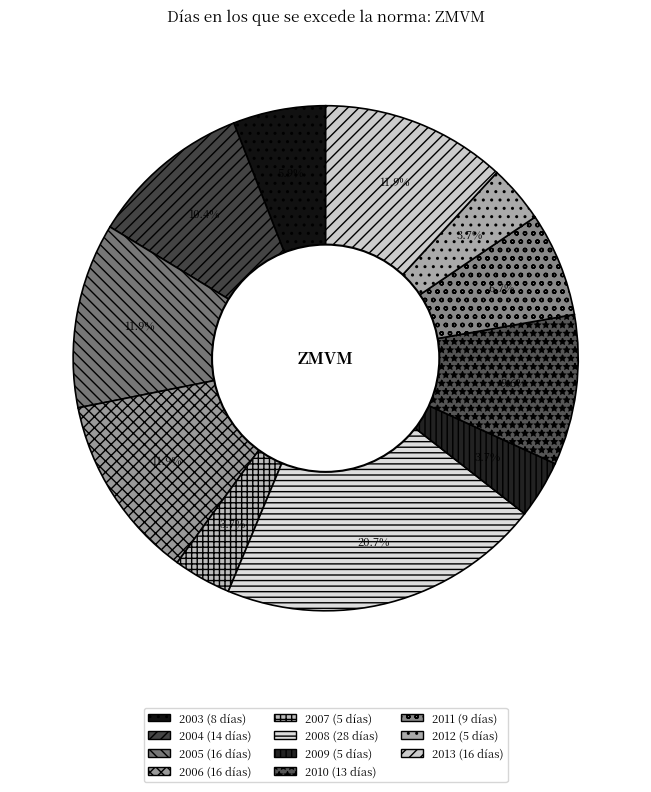

To the nearest percent, what portion does 2006 represent?

12%